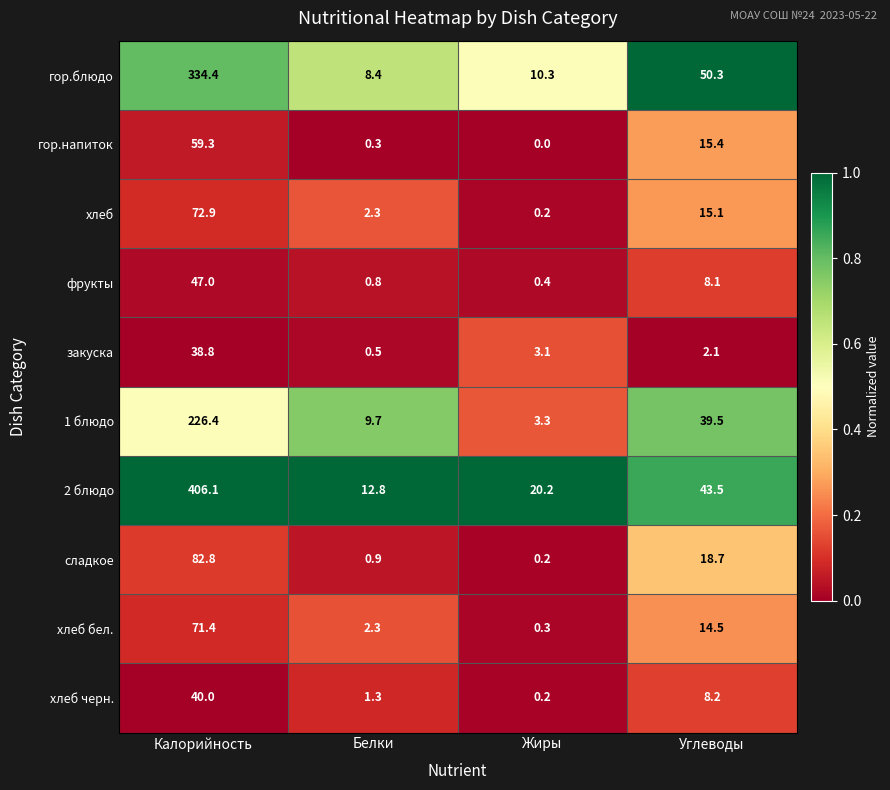

What is the difference between the highest and lowest values at Калорийность?

367.3